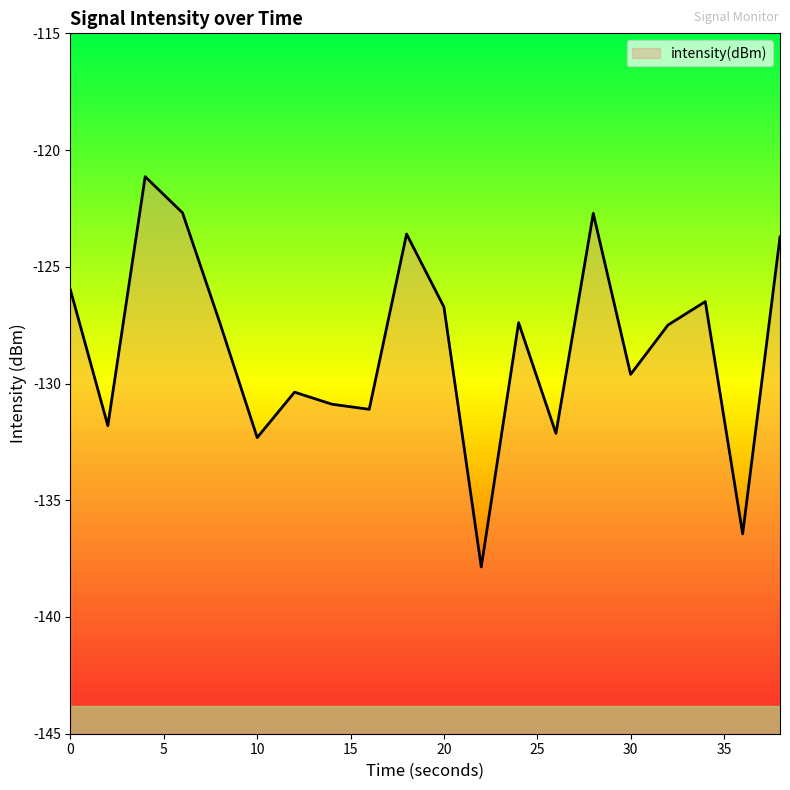

How many lines are shown in the chart?

1